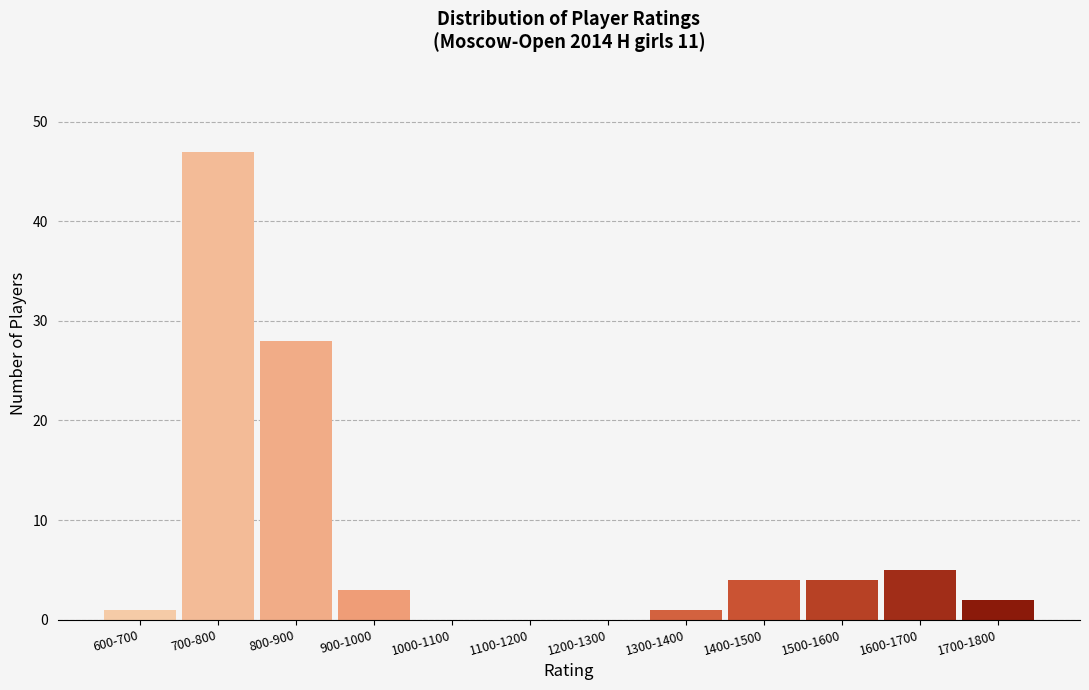

Reading left to right, transcribe all the data shown in this chart.

600-700=1	700-800=47	800-900=28	900-1000=3	1000-1100=0	1100-1200=0	1200-1300=0	1300-1400=1	1400-1500=4	1500-1600=4	1600-1700=5	1700-1800=2